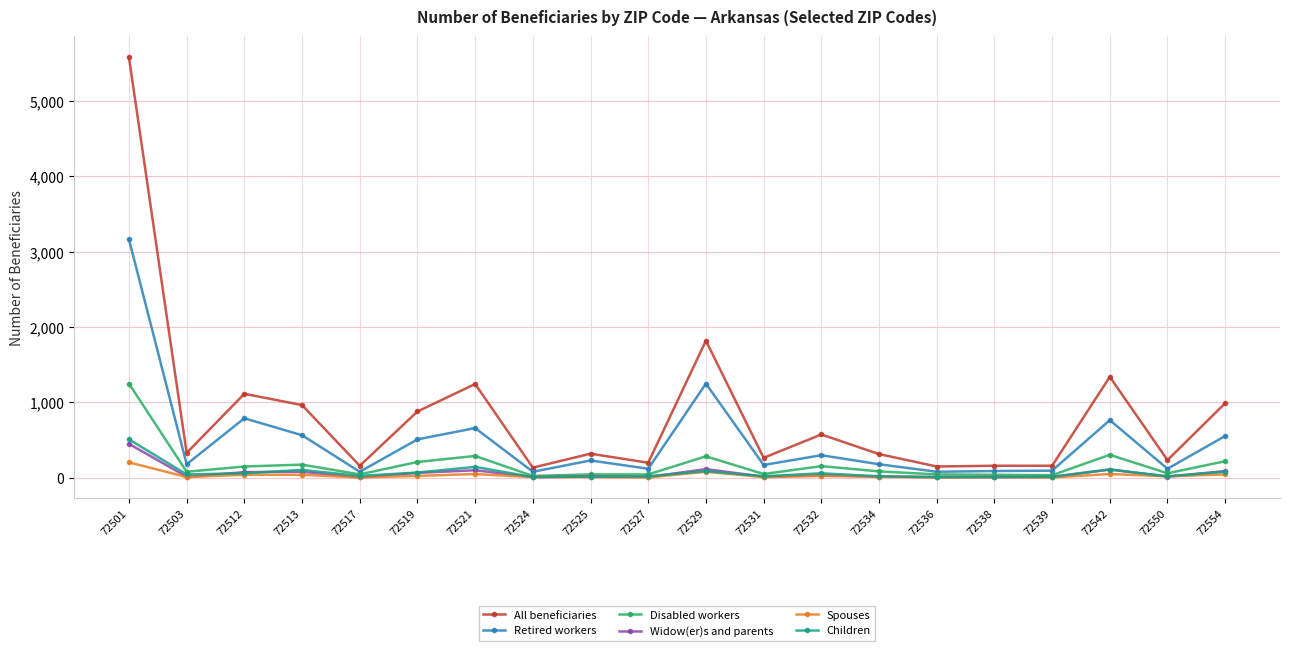

Where does the Widow(er)s and parents series first go above 20?

72501